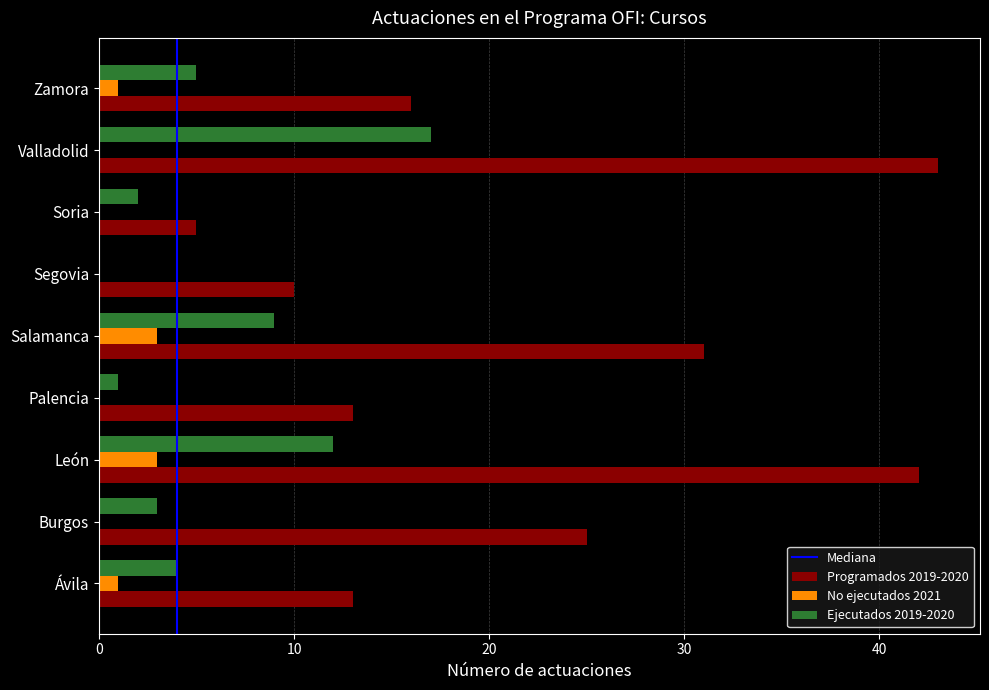

Which category has the highest value in the Ejecutados 2019-2020 series?

Valladolid